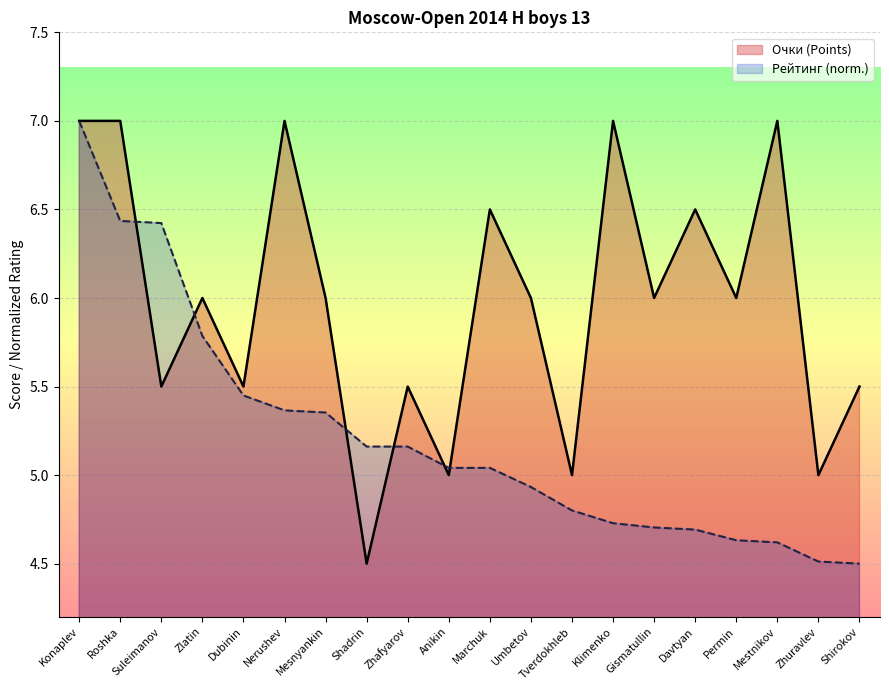

After their last crossing, which series has the higher values: Рейт. or Очки?

Очки